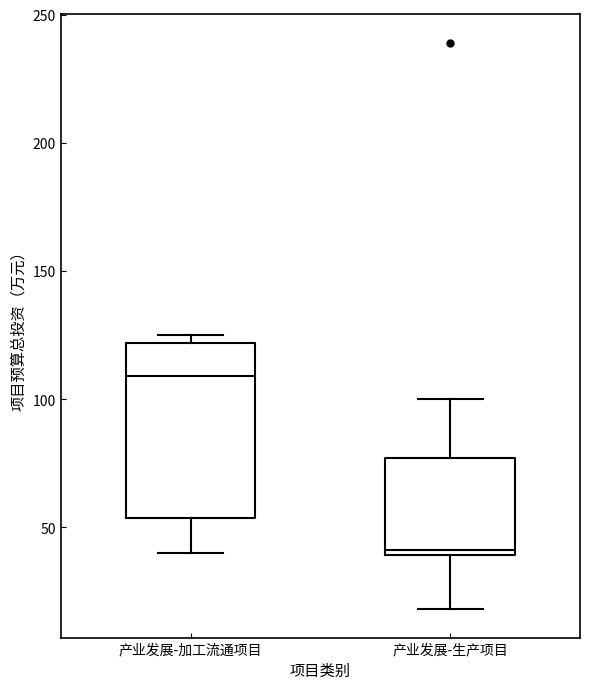

Reading left to right, read every box against the y-axis: the position of its median line, the range the box covers, and the ends of its whiskers. The values are not printed on the chart, so give them approximately, as read against the axis.

产业发展-加工流通项目: median 110, box 55 to 120, whiskers 40 to 125
产业发展-生产项目: median 40 (just above the box's lower edge), box 40 to 75, whiskers 20 to 100